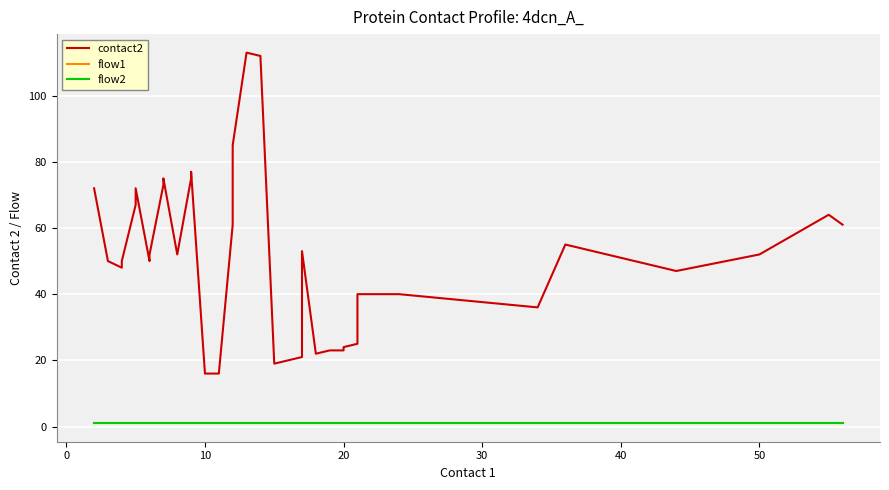

What is the sum of all flow2 values?

40